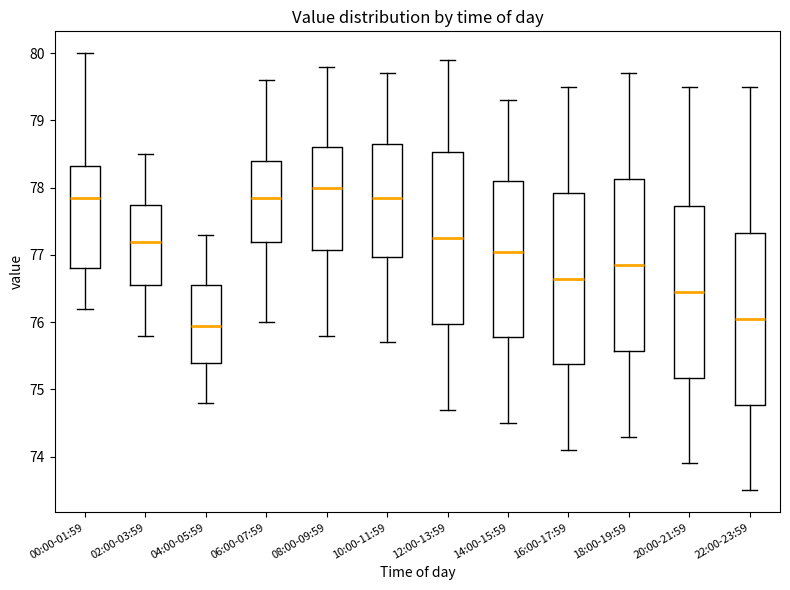

Reading left to right, read every box against the y-axis: the position of its median line, the range the box covers, and the ends of its whiskers. The values are not printed on the chart, so give them approximately, as read against the axis.

00:00-01:59: median 77.9, box 76.8 to 78.3, whiskers 76.2 to 80.0
02:00-03:59: median 77.2, box 76.6 to 77.8, whiskers 75.8 to 78.5
04:00-05:59: median 76.0, box 75.4 to 76.6, whiskers 74.8 to 77.3
06:00-07:59: median 77.9, box 77.2 to 78.4, whiskers 76.0 to 79.6
08:00-09:59: median 78.0, box 77.1 to 78.6, whiskers 75.8 to 79.8
10:00-11:59: median 77.9, box 77.0 to 78.7, whiskers 75.7 to 79.7
12:00-13:59: median 77.3, box 76.0 to 78.5, whiskers 74.7 to 79.9
14:00-15:59: median 77.1, box 75.8 to 78.1, whiskers 74.5 to 79.3
16:00-17:59: median 76.7, box 75.4 to 77.9, whiskers 74.1 to 79.5
18:00-19:59: median 76.9, box 75.6 to 78.1, whiskers 74.3 to 79.7
20:00-21:59: median 76.5, box 75.2 to 77.7, whiskers 73.9 to 79.5
22:00-23:59: median 76.1, box 74.8 to 77.3, whiskers 73.5 to 79.5